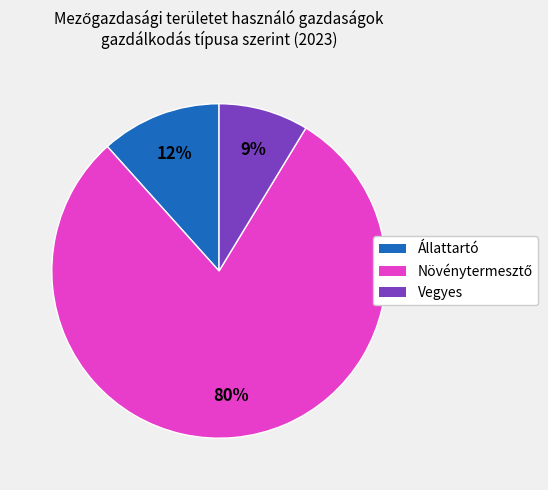

Is there any slice that represents more than half of the pie?

Yes